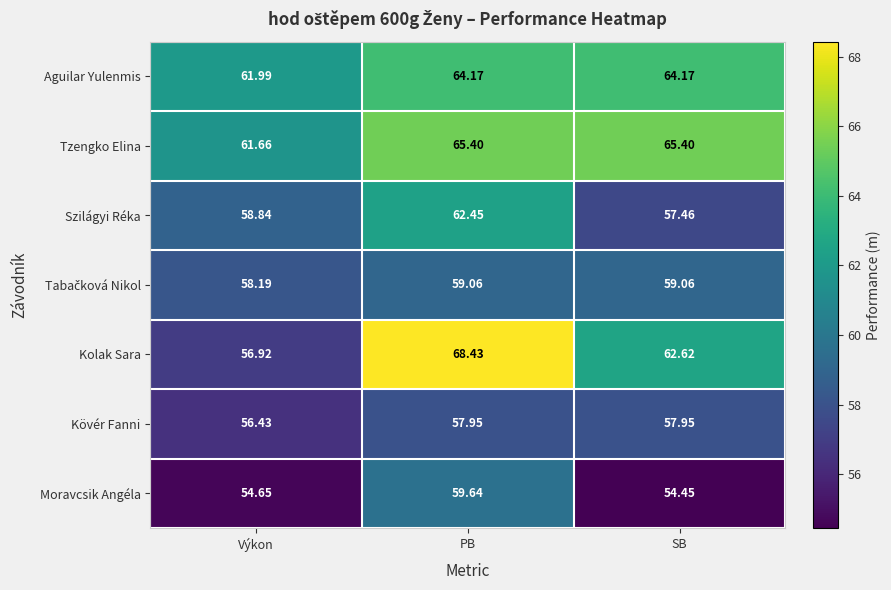

Which series has the largest total across all categories?

Tzengko Elina